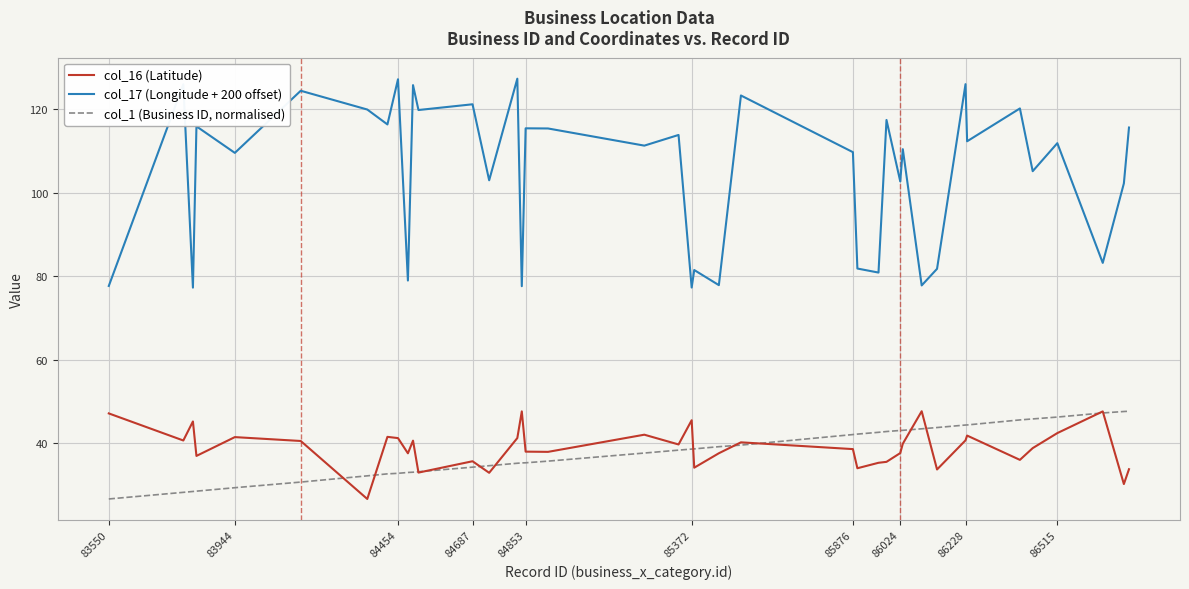

In col_17 (Longitude + 200 offset), how many points are lower than both neighbors (excluding endpoints)?

16